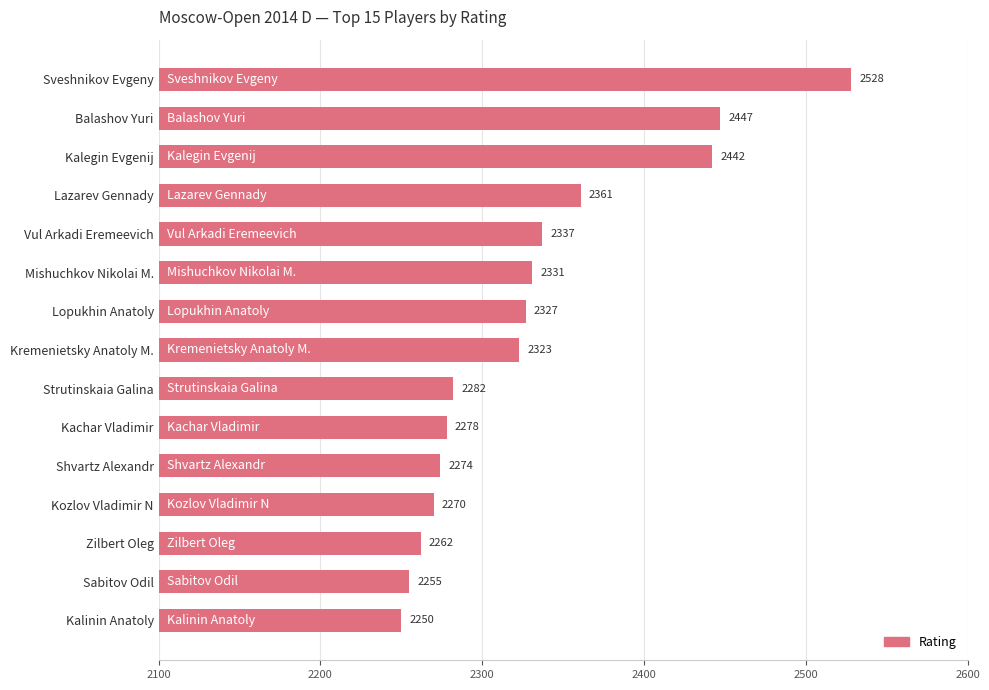

What is the smallest value displayed?

2250